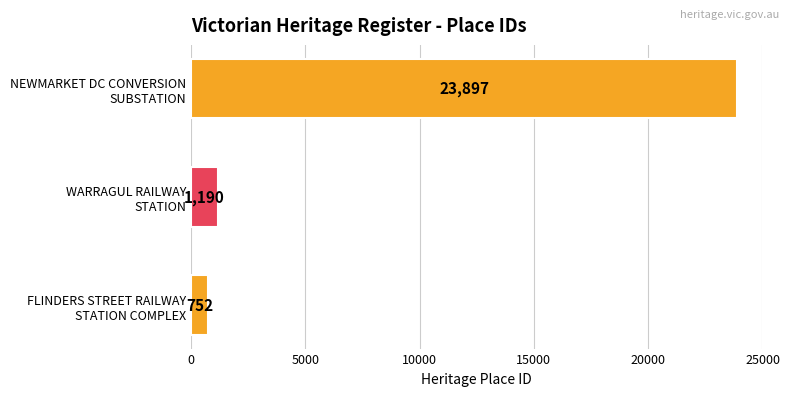

List the labels in order of value, largest first.

NEWMARKET DC CONVERSION
SUBSTATION, WARRAGUL RAILWAY
STATION, FLINDERS STREET RAILWAY
STATION COMPLEX